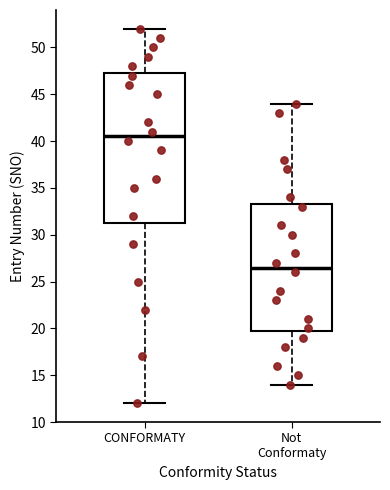

Reading left to right, transcribe this box plot: for each box, give where its median line is, the range the box spans, and where its two whiskers end, as read against the y-axis. The values are not printed on the chart, so give them approximately, as read against the axis.

CONFORMATY: median 40.5, box 31.5 to 47.5, whiskers 12.0 to 52.0
Not Conformaty: median 26.5, box 20.0 to 33.5, whiskers 14.0 to 44.0